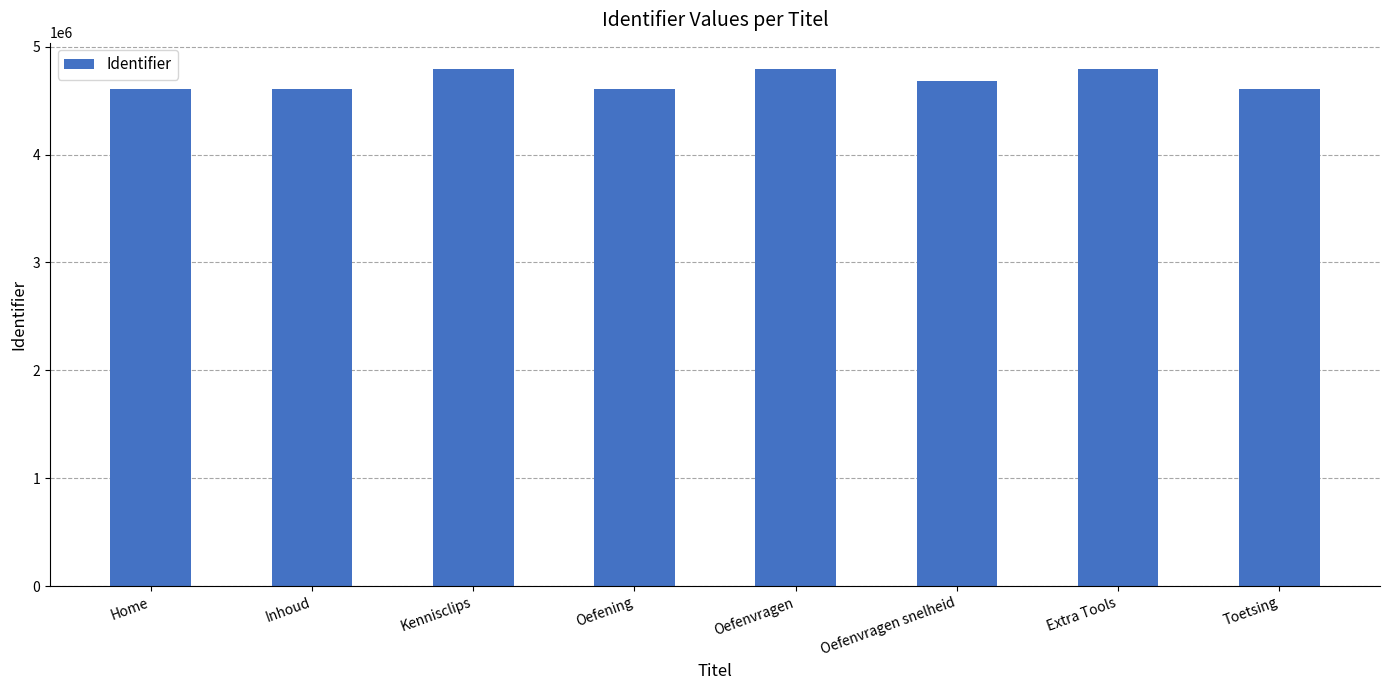

What is the greatest value displayed?

4796761